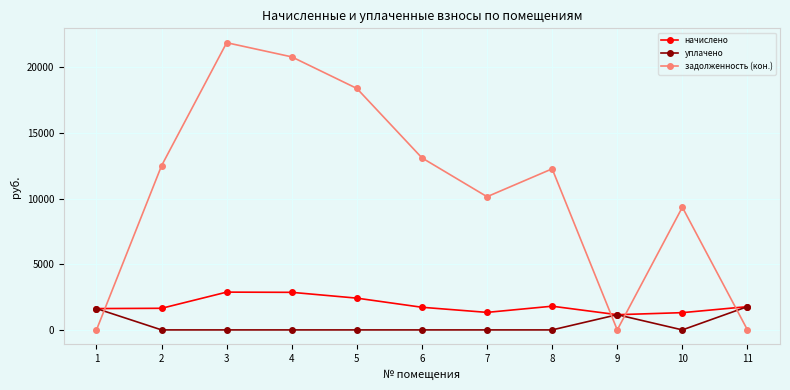

Is the value of уплачено at 4 greater than the value of начислено at 7?

No